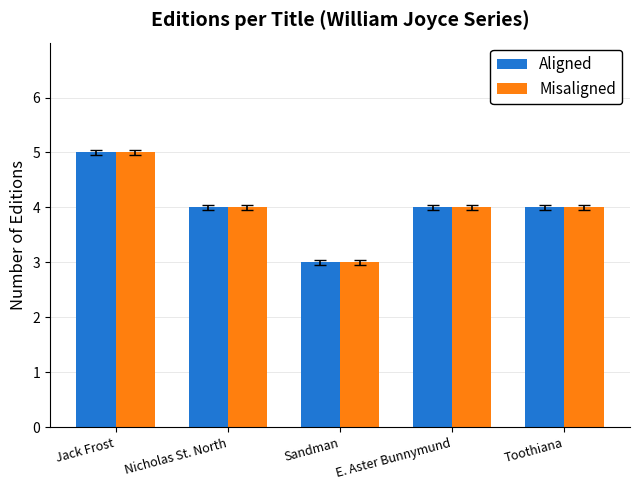

What is the difference between the maximum and minimum values in the Aligned series?

2